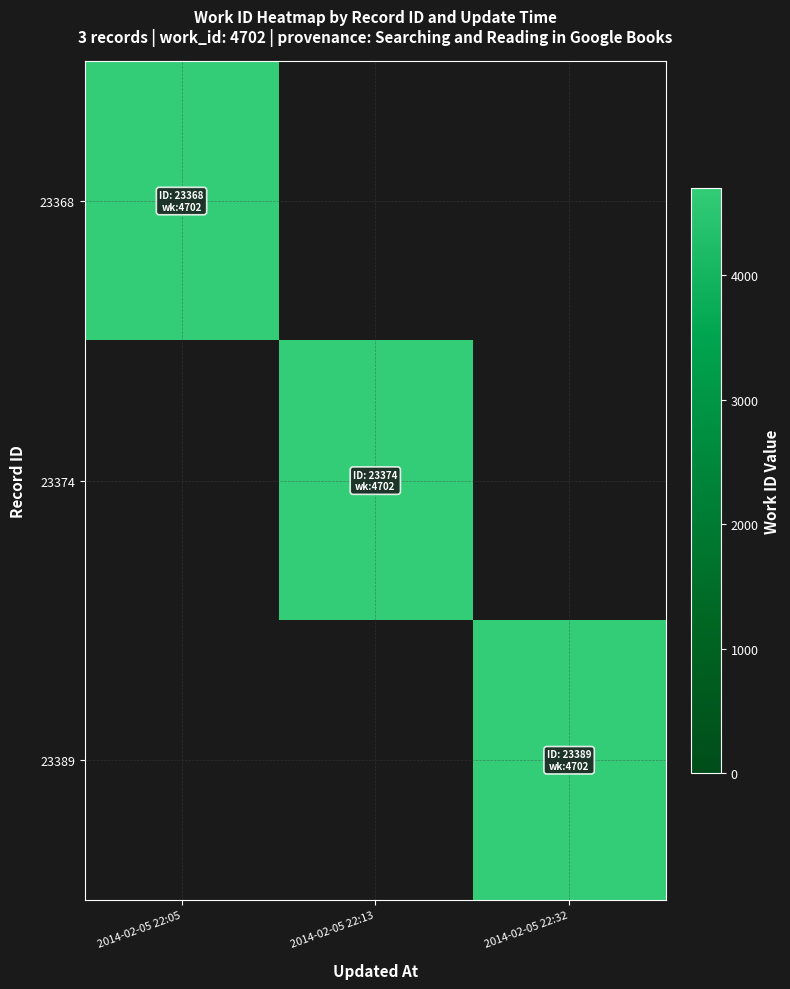

Reading left to right, extract all data points from this chart.

23368: 2014-02-05 22:05=4702	2014-02-05 22:13=0	2014-02-05 22:32=0
23374: 2014-02-05 22:05=0	2014-02-05 22:13=4702	2014-02-05 22:32=0
23389: 2014-02-05 22:05=0	2014-02-05 22:13=0	2014-02-05 22:32=4702